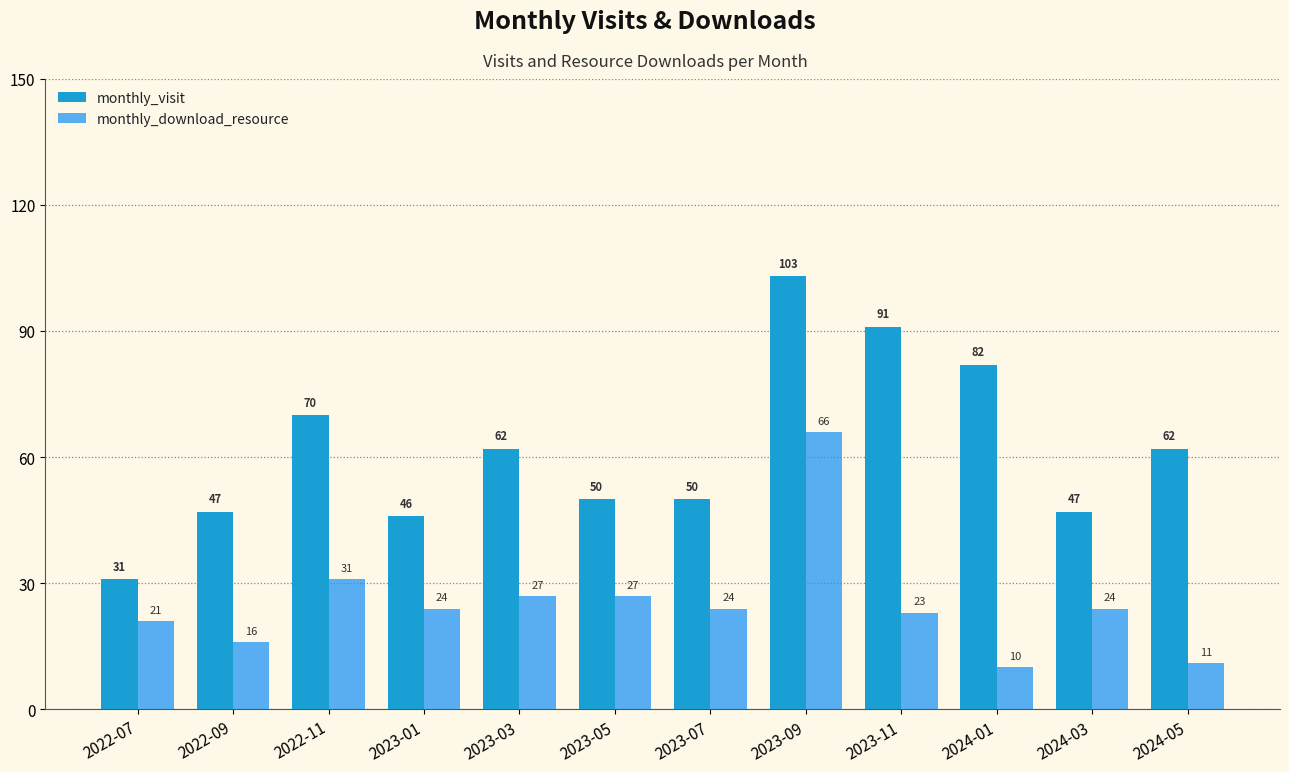

What is the label of the 12th bar from the right?

2022-07